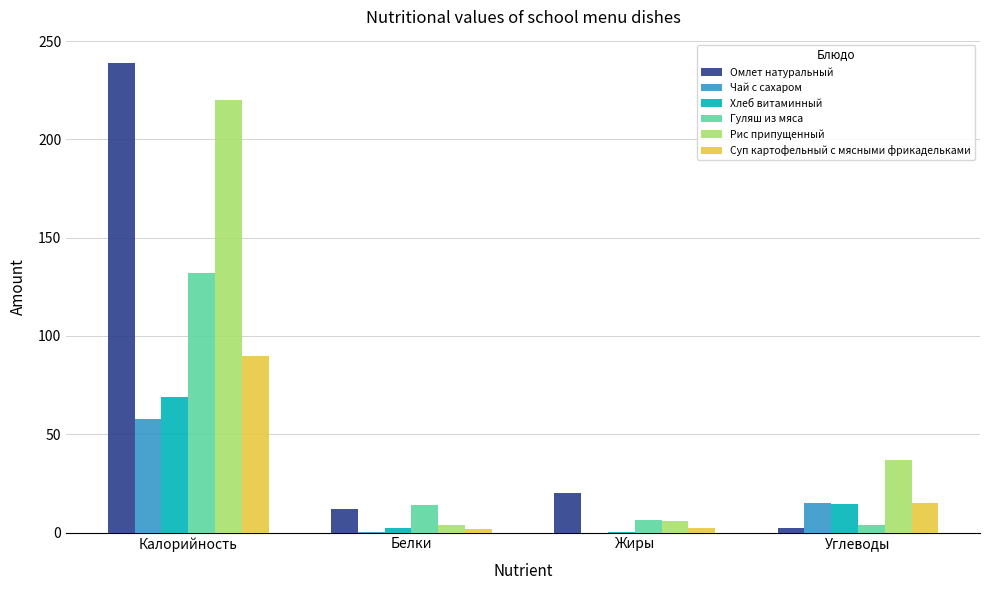

How many groups of bars are there?

4